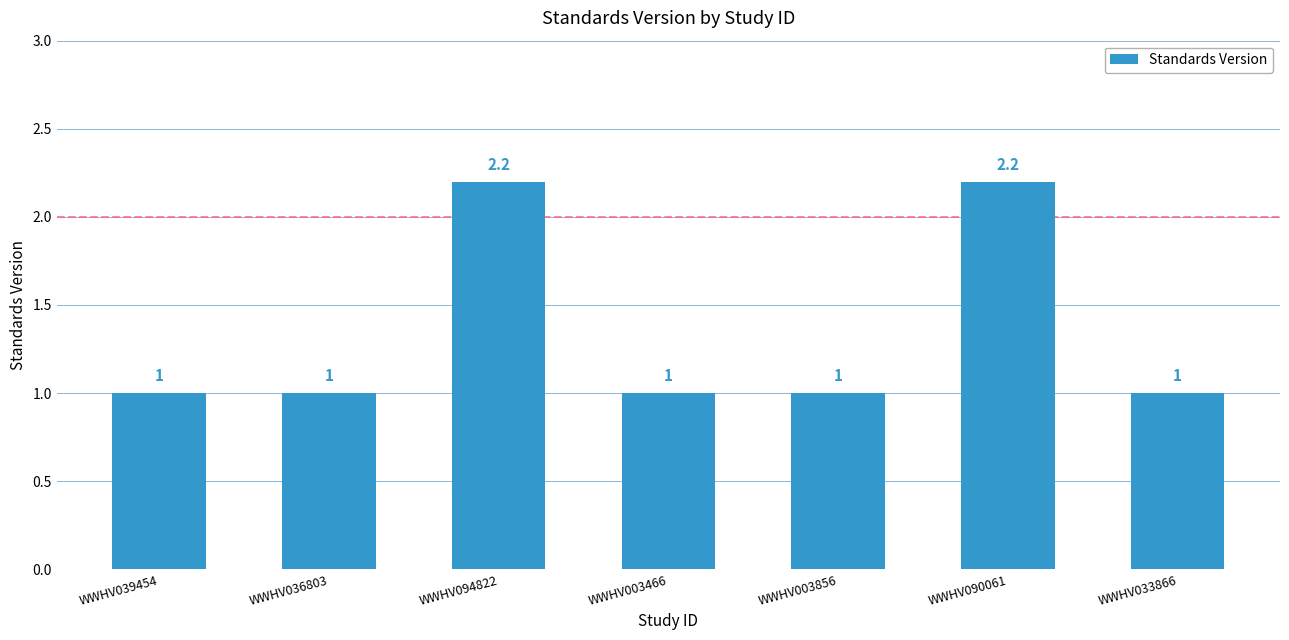

What value does the data have at WWHV090061?

2.2